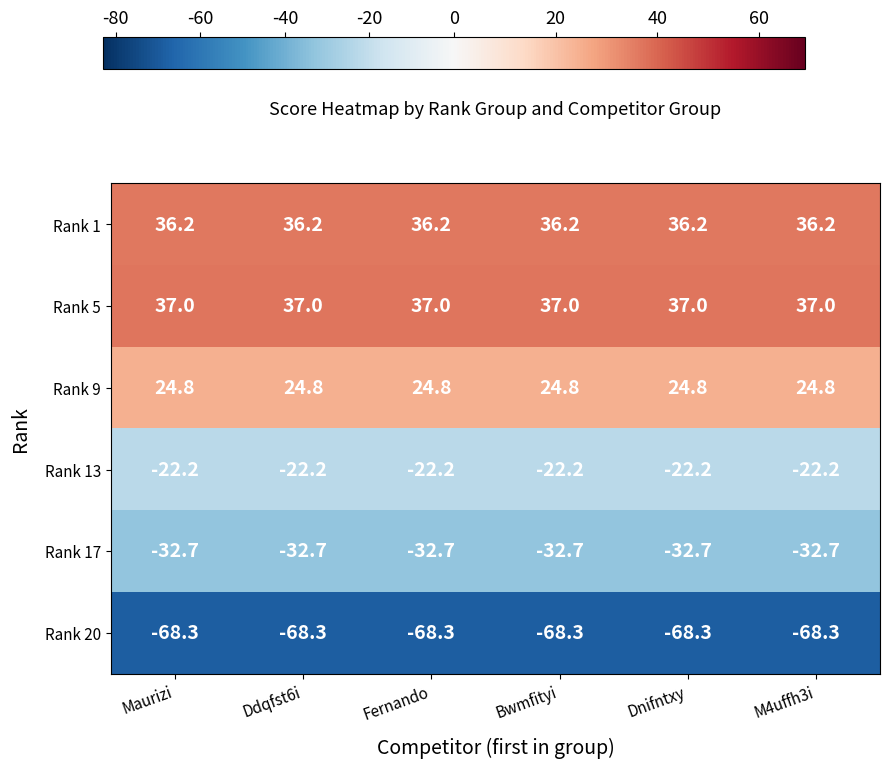

At Bwmfityi, list the series in order from largest to smallest.

Rank 5, Rank 1, Rank 9, Rank 13, Rank 17, Rank 20